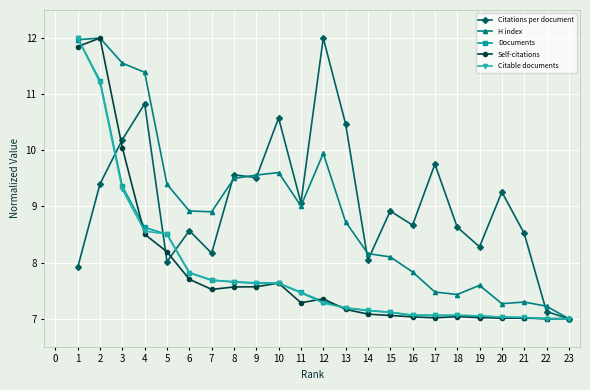

What is the maximum value shown in the chart?

12.0